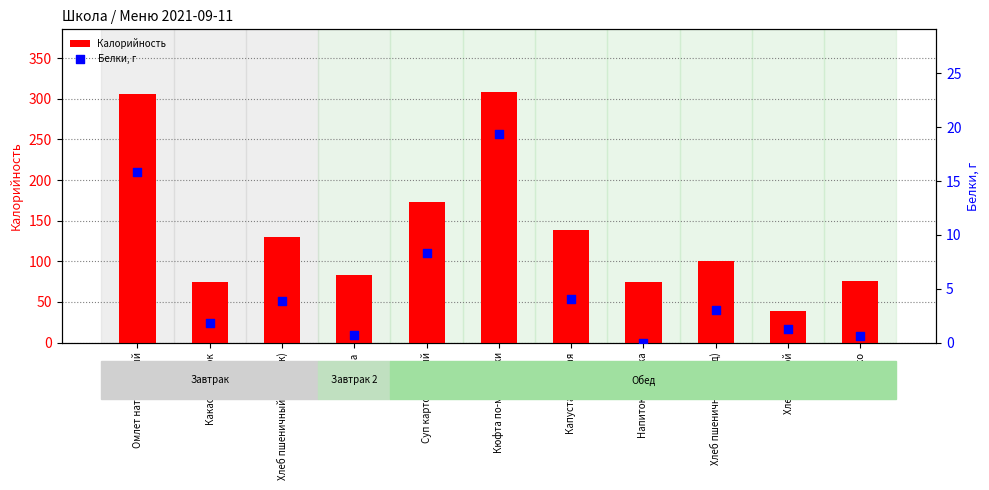

At which category is the sum across all series the highest?

Кюфта по-московски